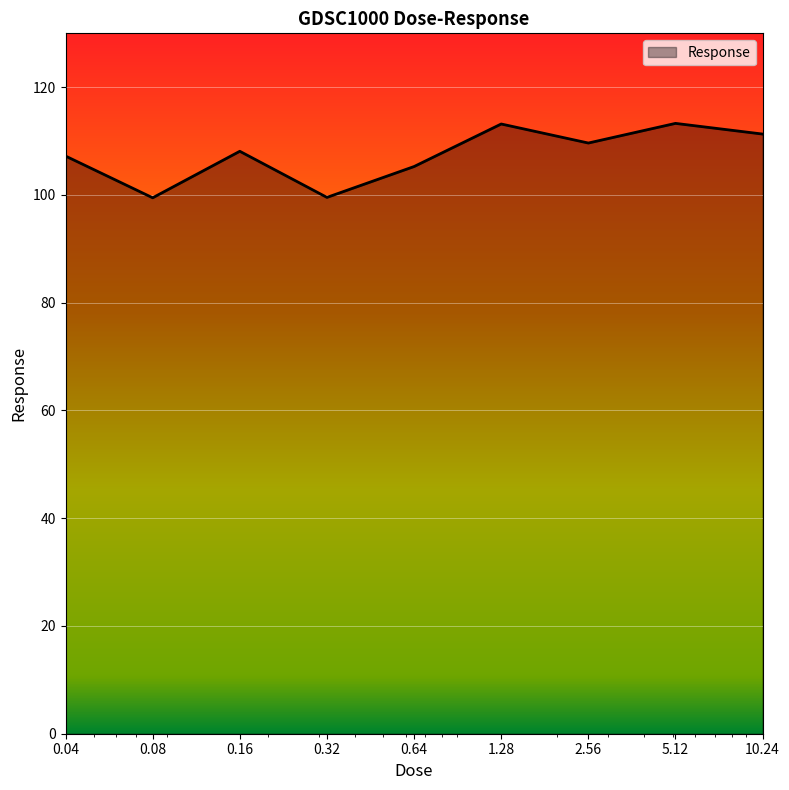

What is the greatest value displayed?

113.3